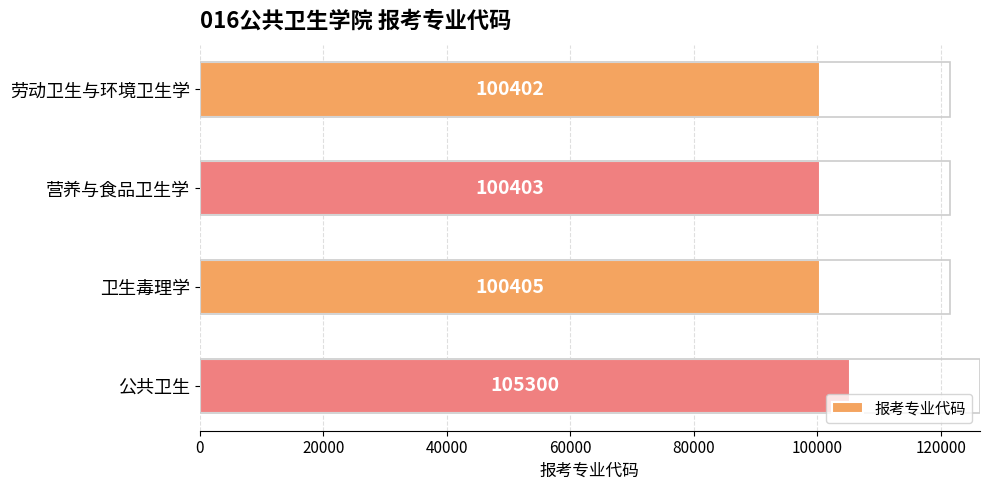

What value does the data have at 公共卫生, to the nearest 100?

105300